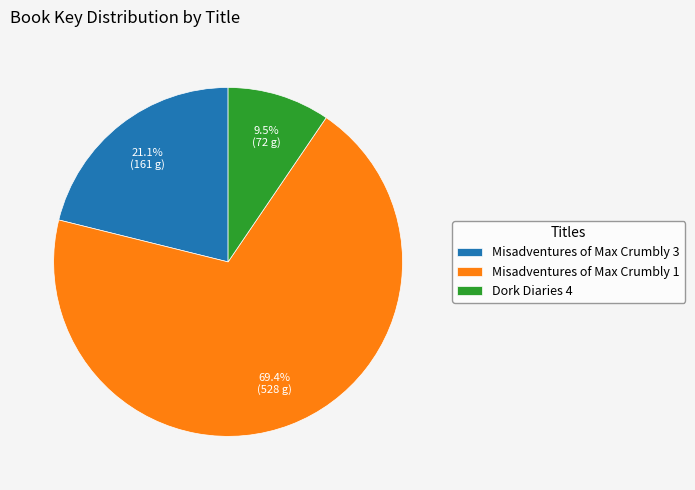

Which category has the smallest portion of the pie?

Dork Diaries 4